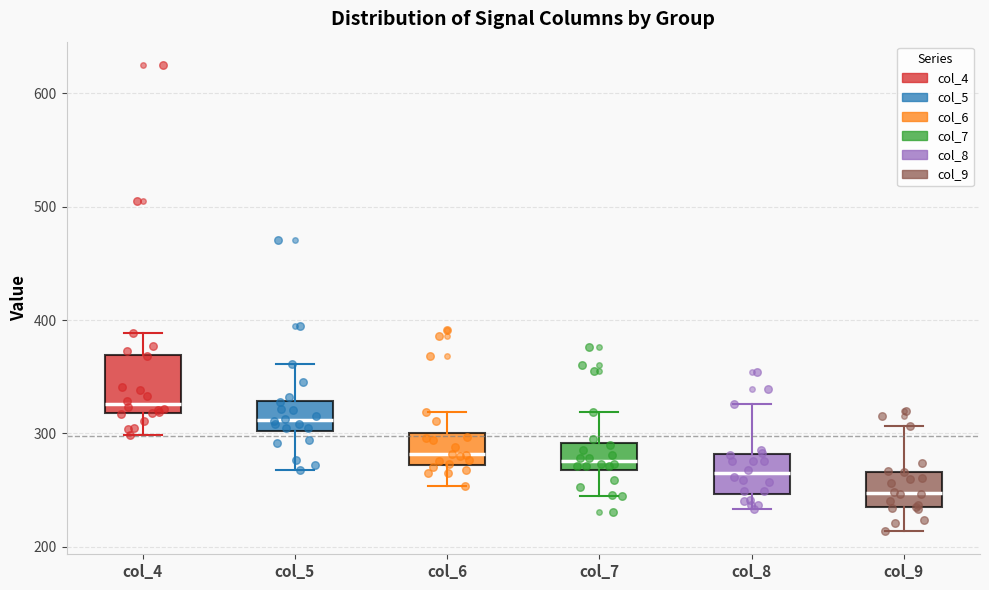

Reading left to right, transcribe this box plot: for each box, give where its median line is, the range the box spans, and where its two whiskers end, as read against the y-axis. The values are not printed on the chart, so give them approximately, as read against the axis.

col_4: median 330, box 320 to 370, whiskers 300 to 390
col_5: median 310, box 300 to 330, whiskers 270 to 360
col_6: median 280, box 270 to 300, whiskers 250 to 320
col_7: median 280, box 270 to 290, whiskers 250 to 320
col_8: median 270, box 250 to 280, whiskers 230 to 330
col_9: median 250, box 230 to 270, whiskers 210 to 310